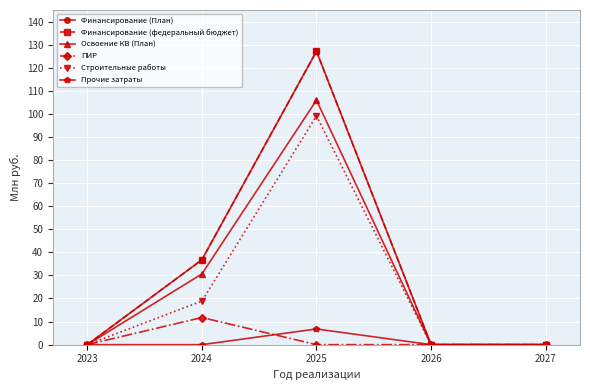

The Финансирование (План) series shows 76.0 at 2027. True or false?

False